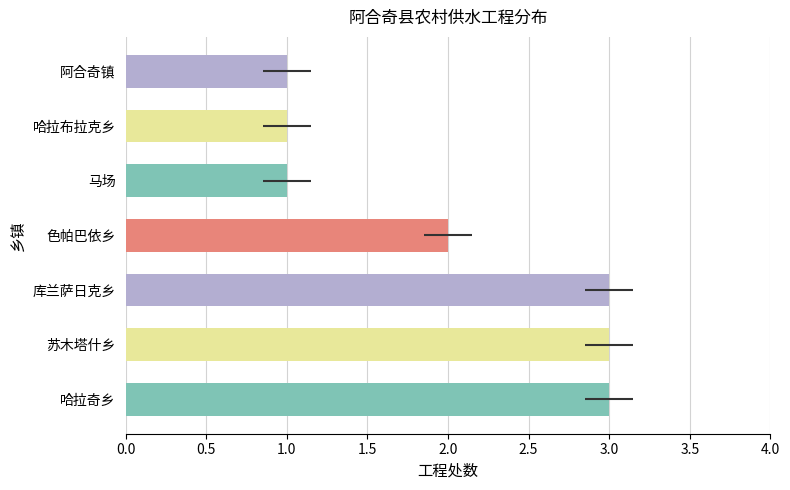

Count the values in the range 1 to 3.

7